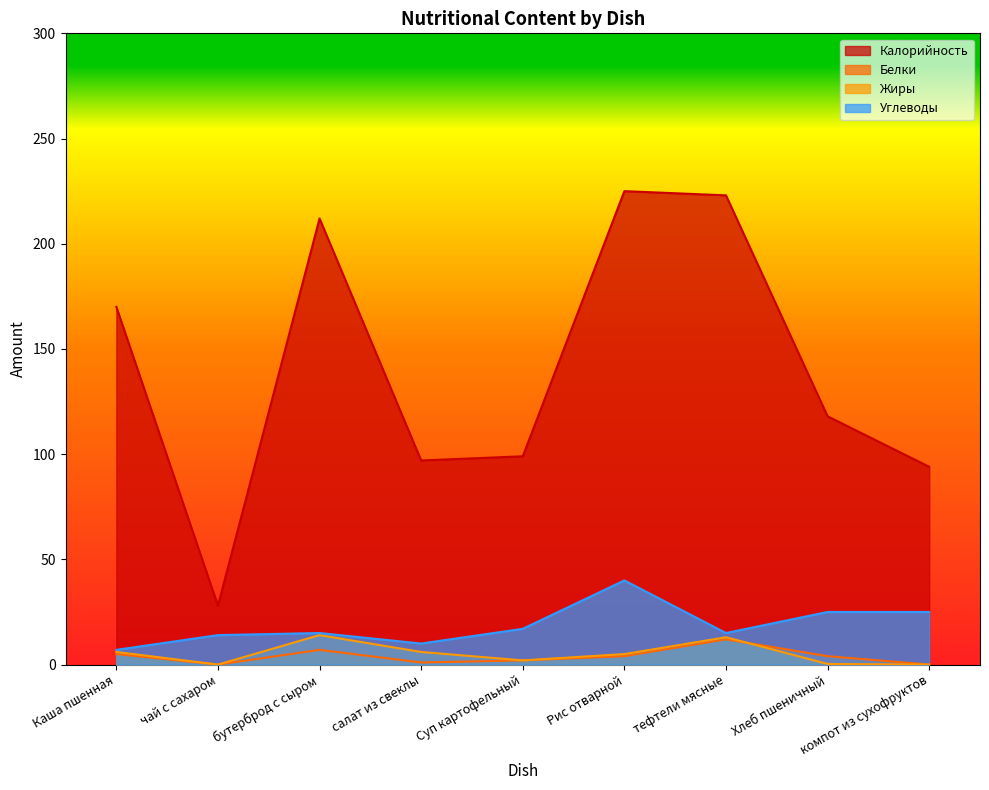

At which category does Калорийность reach its first local valley?

чай с сахаром